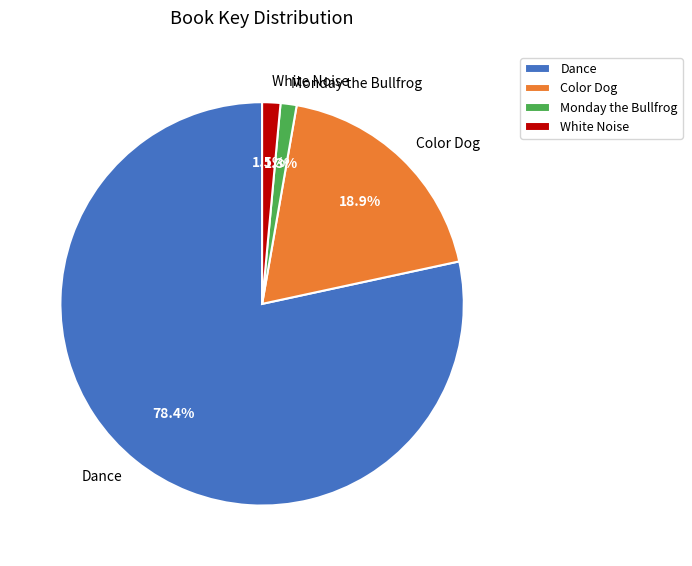

To the nearest percent, what is the average slice percentage?

25%